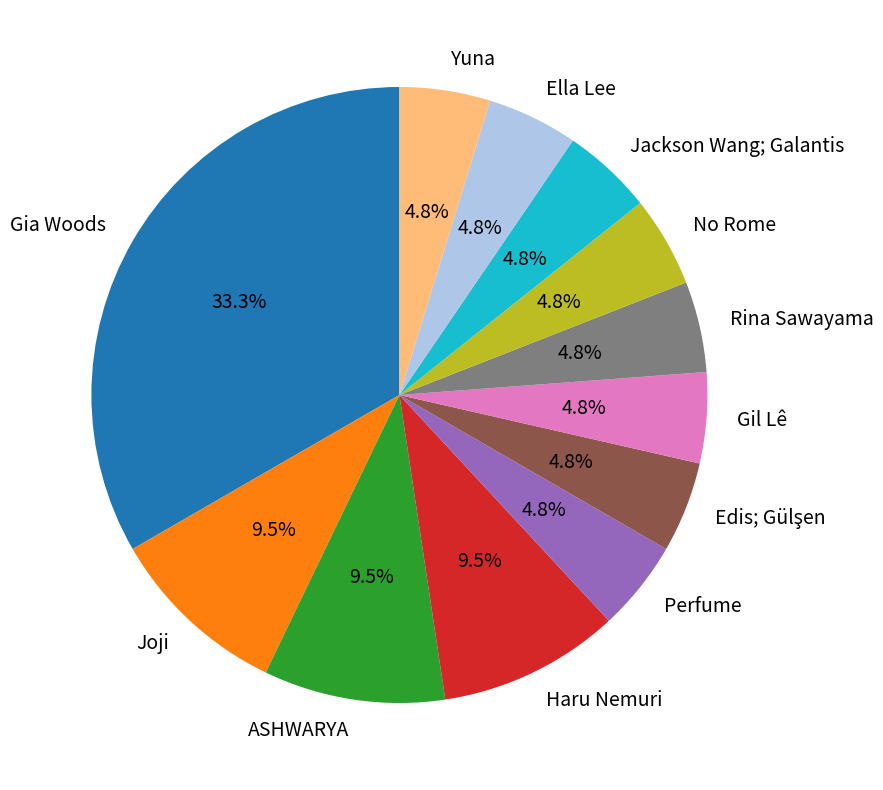

Between Gia Woods and Ella Lee, which is larger?

Gia Woods